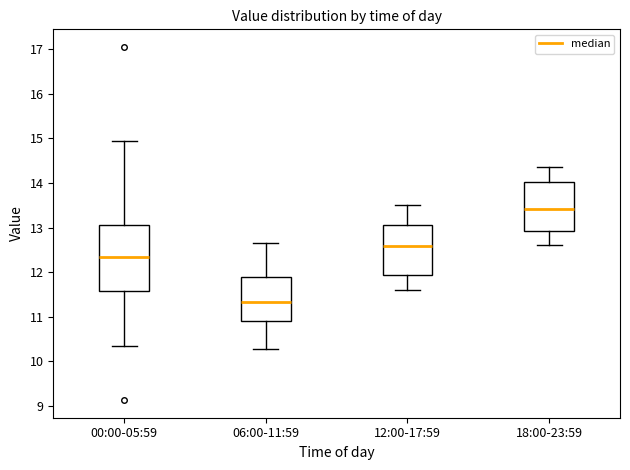

Which box's median line is the highest?

18:00-23:59